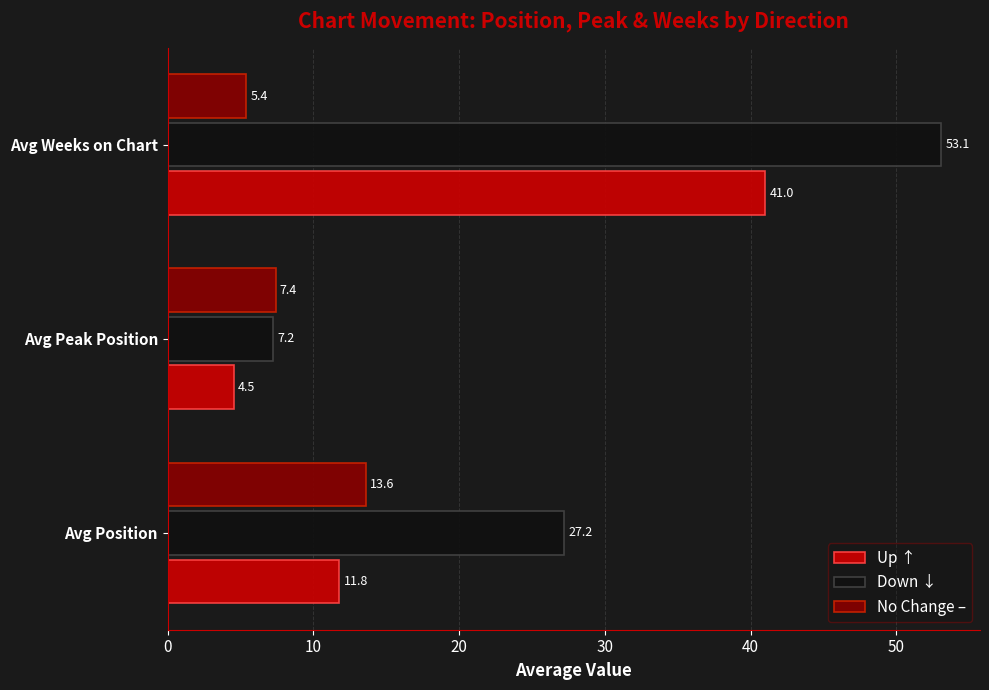

Which series has the largest total across all categories?

Down ↓